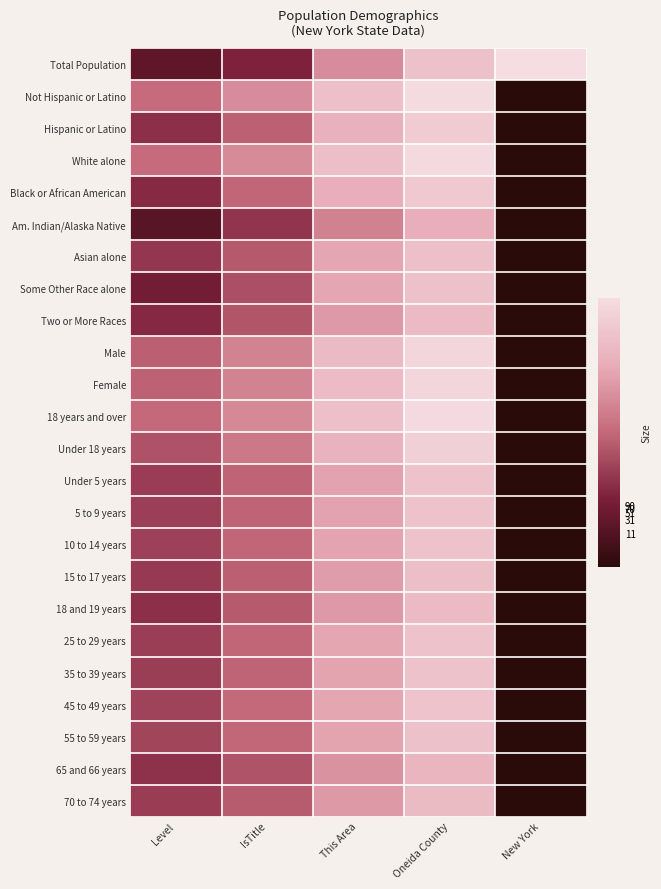

Which category has the lowest value across all series?

New York